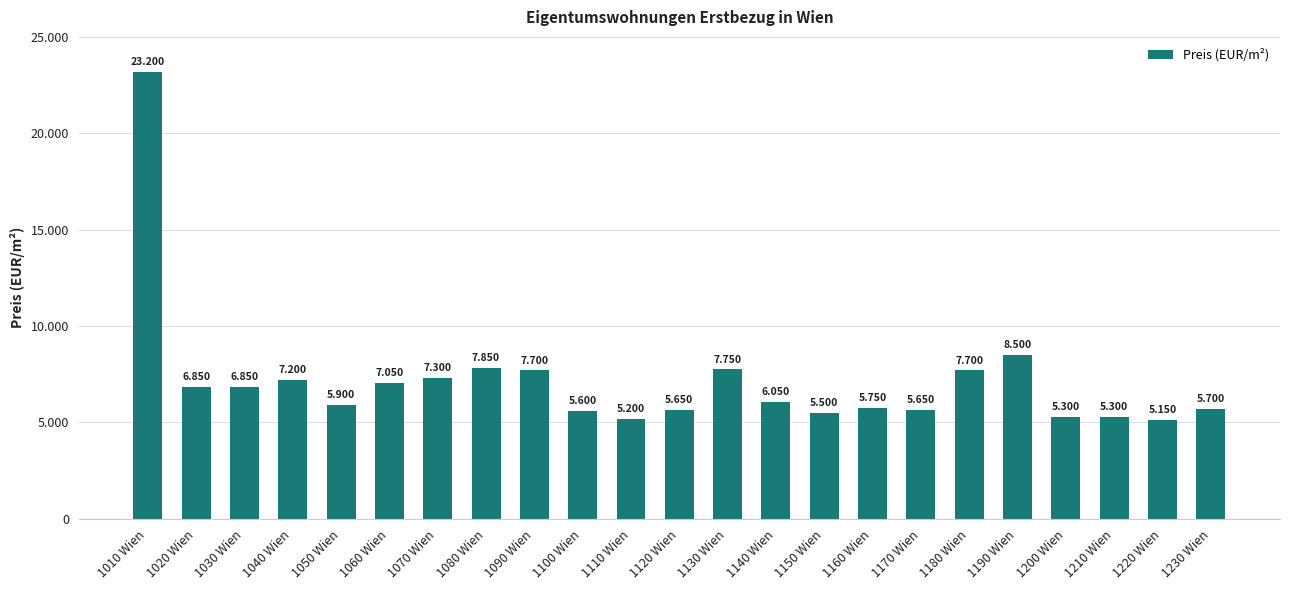

List the labels in order of value, largest first.

1010 Wien, 1190 Wien, 1080 Wien, 1130 Wien, 1090 Wien, 1180 Wien, 1070 Wien, 1040 Wien, 1060 Wien, 1020 Wien, 1030 Wien, 1140 Wien, 1050 Wien, 1160 Wien, 1230 Wien, 1120 Wien, 1170 Wien, 1100 Wien, 1150 Wien, 1200 Wien, 1210 Wien, 1110 Wien, 1220 Wien